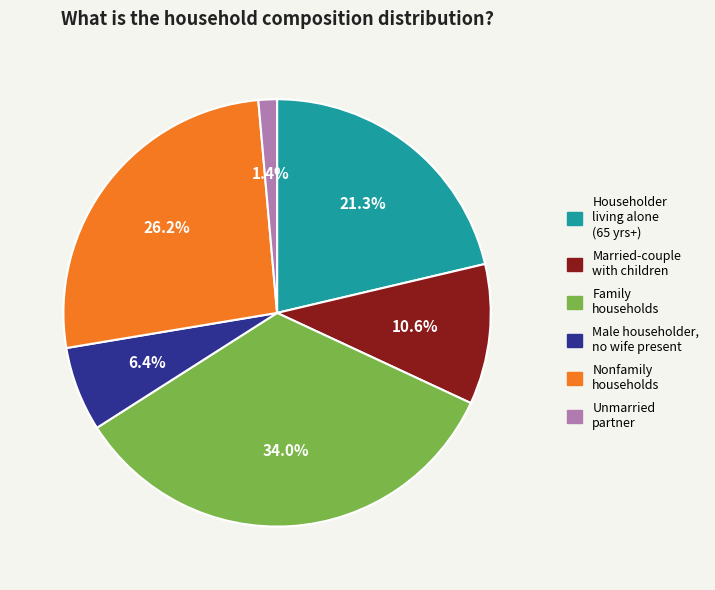

How many segments does this pie chart have?

6